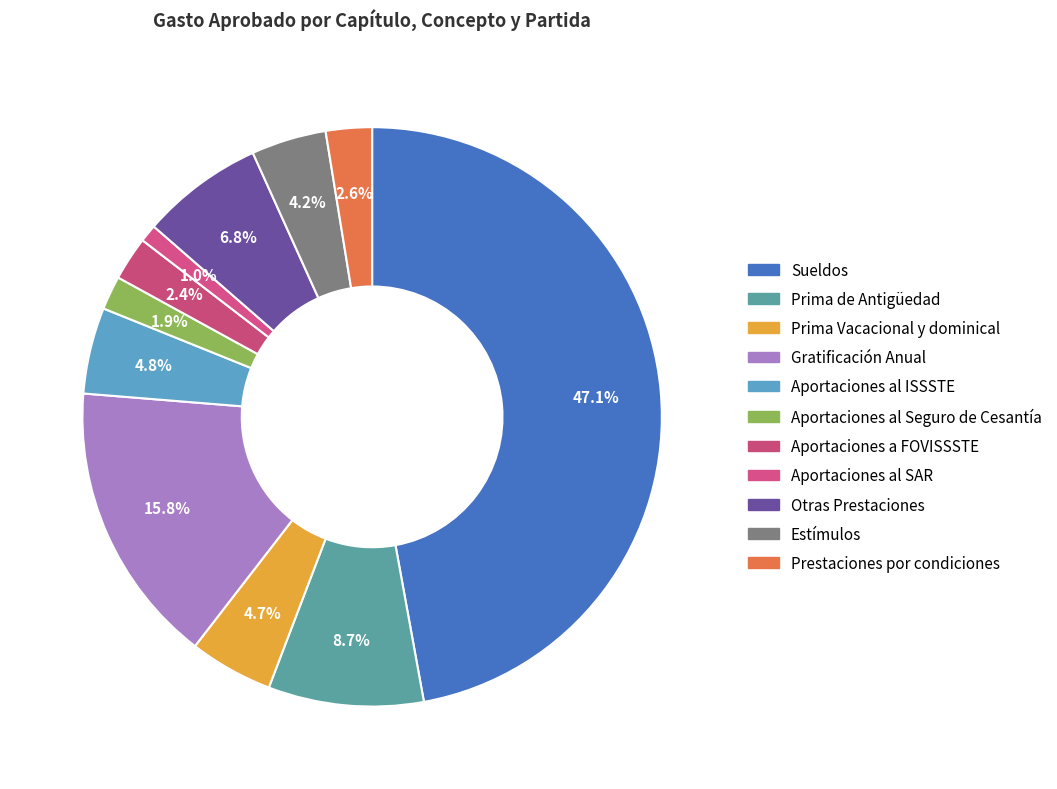

What percentage is the Aportaciones a FOVISSSTE slice, to the nearest percent?

2%